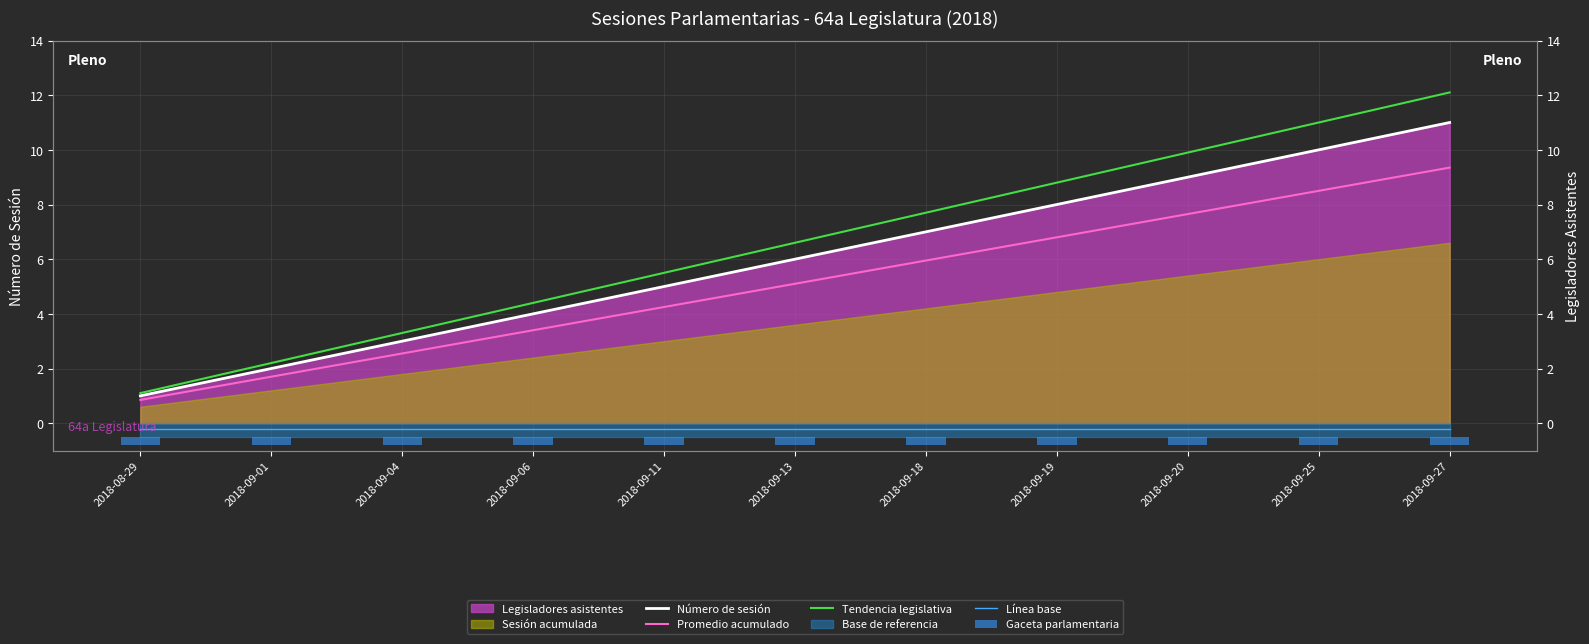

At which category is the sum across all series the highest?

2018-09-27